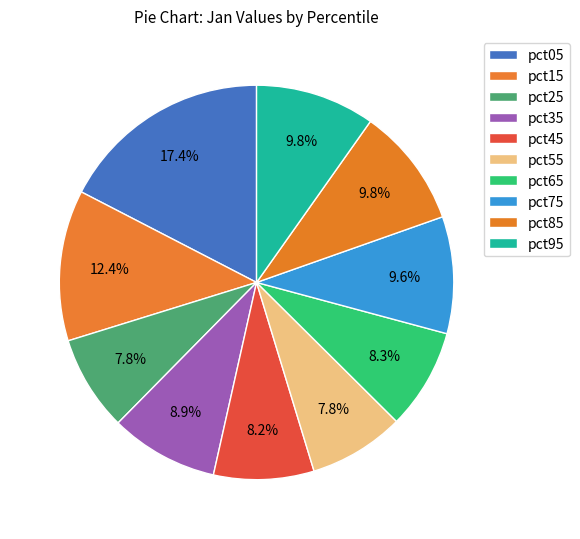

To the nearest percent, what percentage of the pie is pct75?

10%